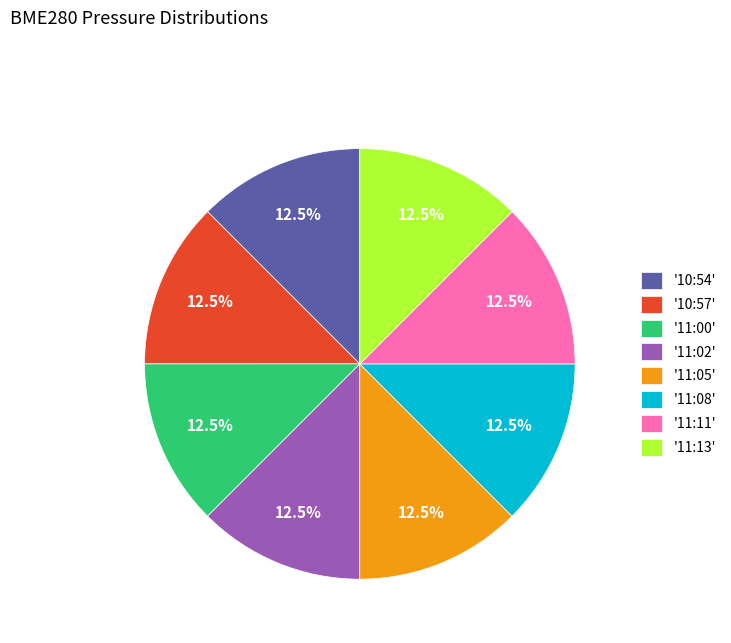

Is the sum of '11:11' and '11:08' greater than half?

No